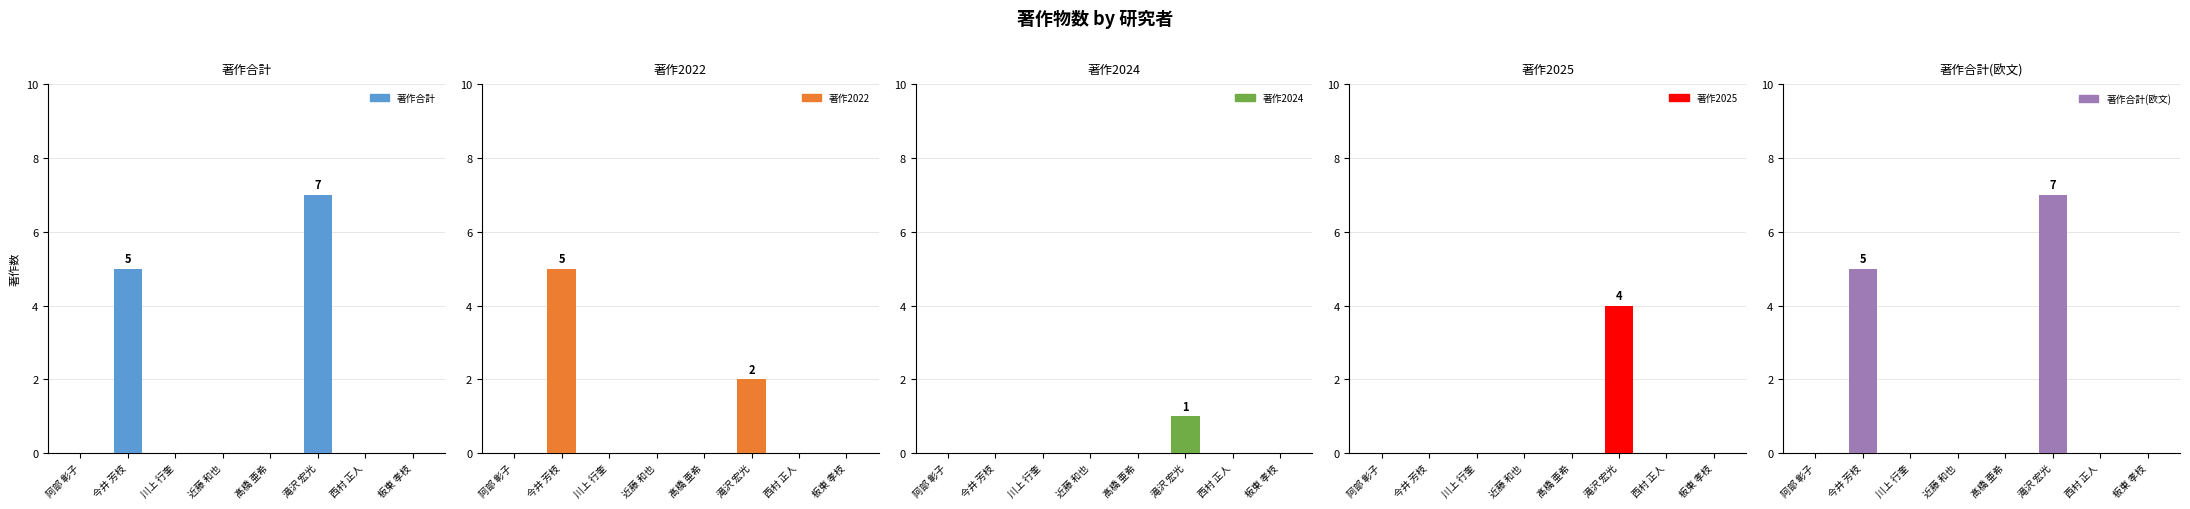

What is the value of the 著作2022 bar at the 2nd from the left?

5